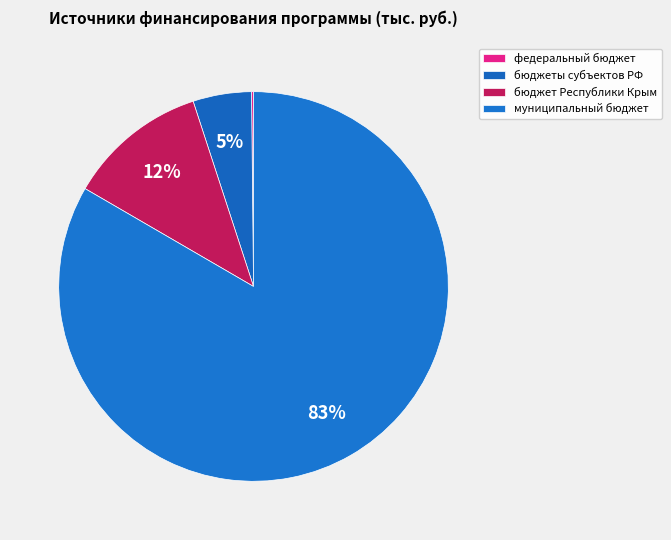

Combined, what portion of the pie is муниципальный бюджет and бюджеты субъектов РФ?

88.2%